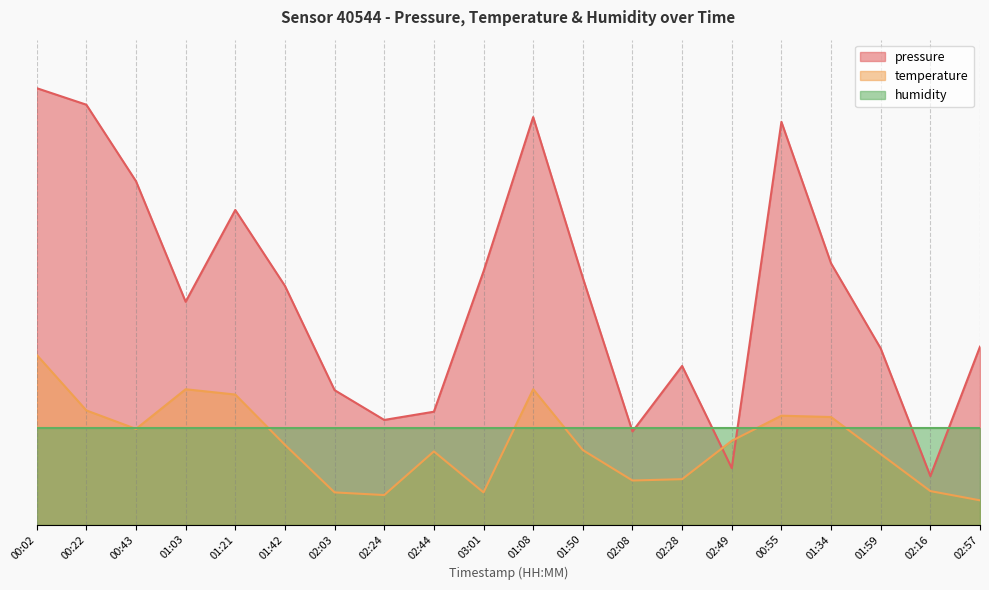

Which series changed the most between 00:02 and 01:21?

pressure